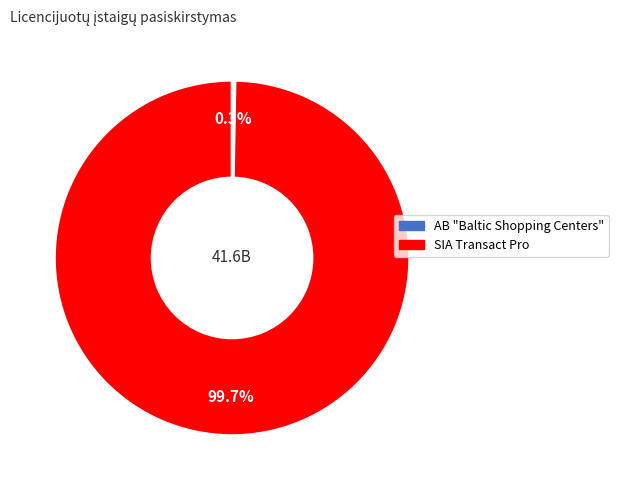

Is there any slice that represents more than half of the pie?

Yes